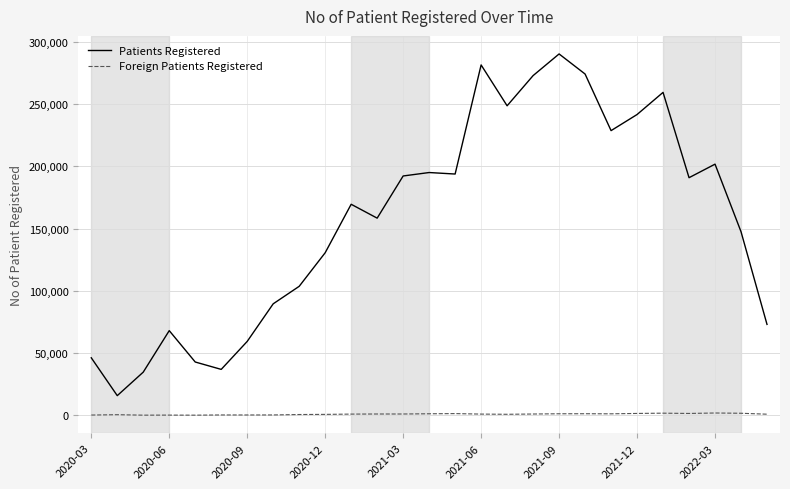

True or false: Patients Registered and Foreign Patients Registered intersect in this chart.

False